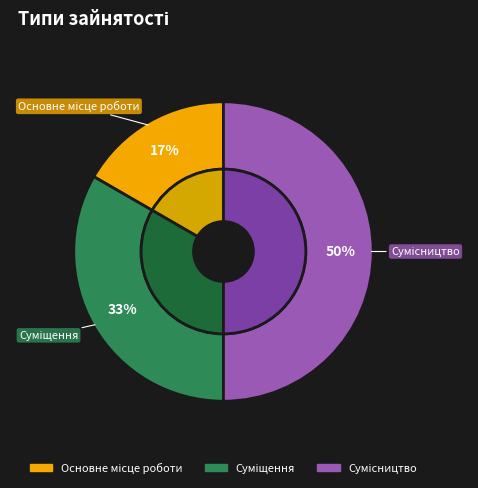

Does any single category account for the majority?

No